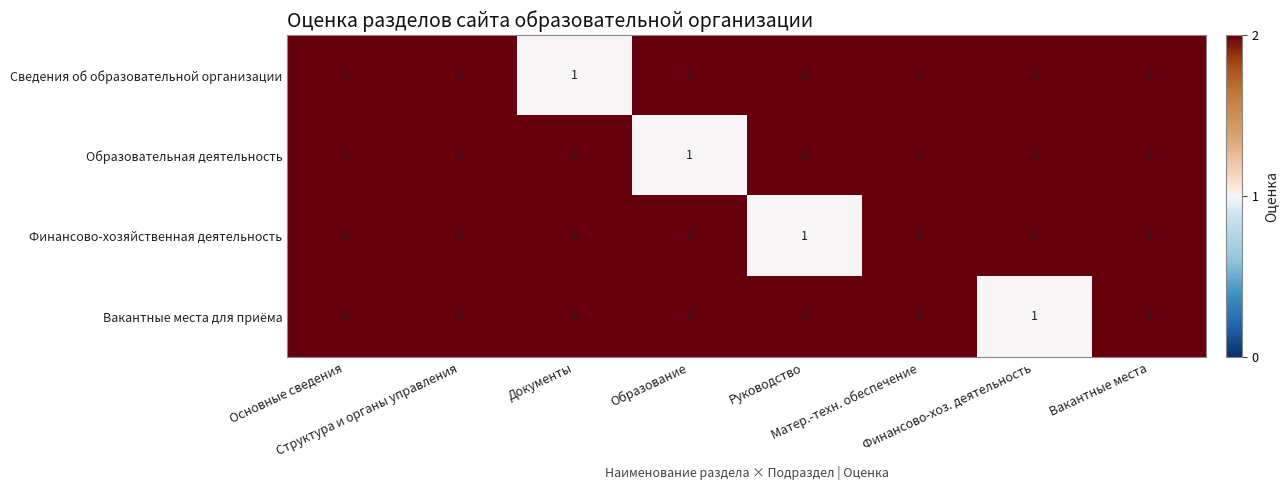

Count the Сведения об образовательной организации values in the range 2 to 3.

7